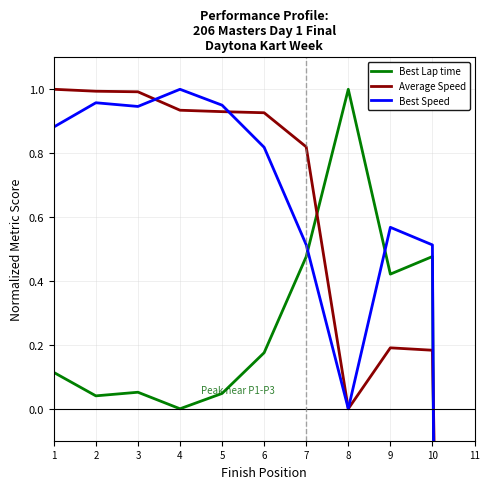

What is the difference between the Average Speed values at 1 and 5?

0.1